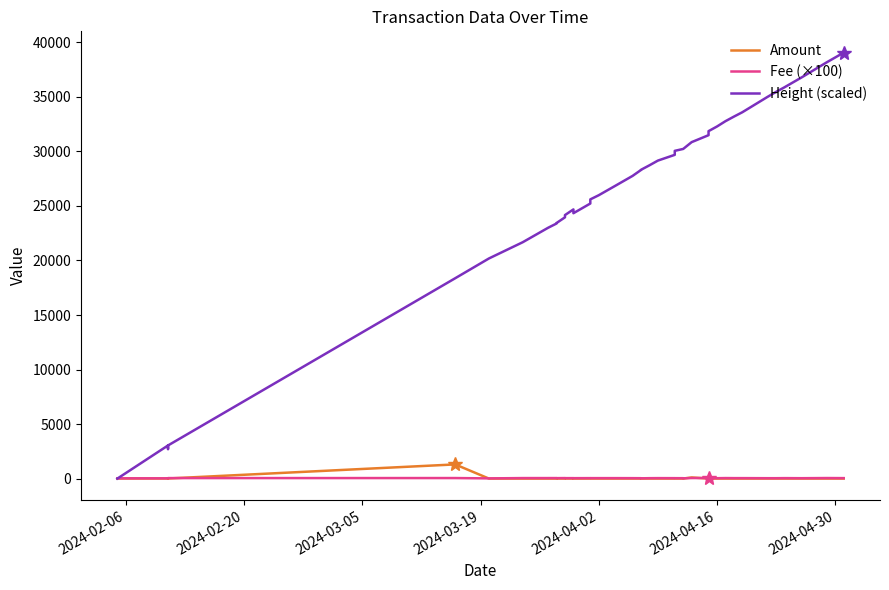

What is the maximum value for Height (scaled)?

39060.0